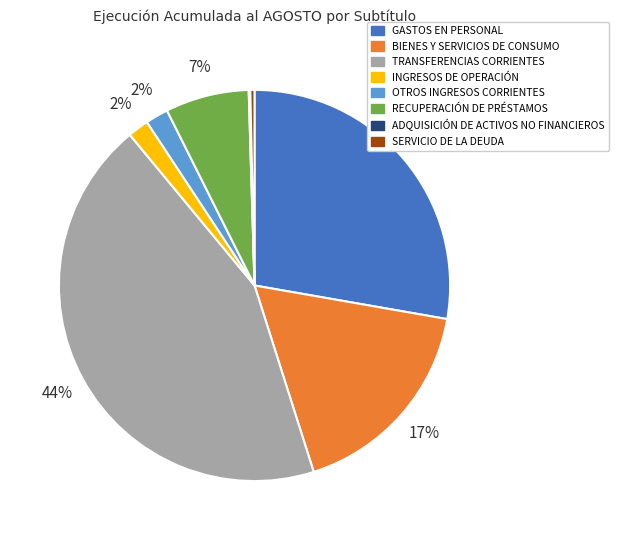

To the nearest percent, what is the difference between the largest and smallest slice percentages?

44%